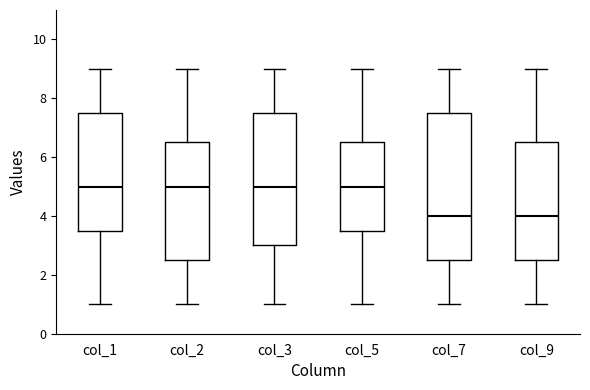

Which box is the tallest, from its lower edge to its upper edge?

col_7